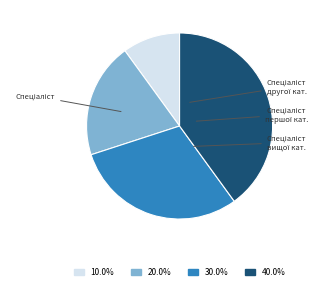

Does any single category account for the majority?

No